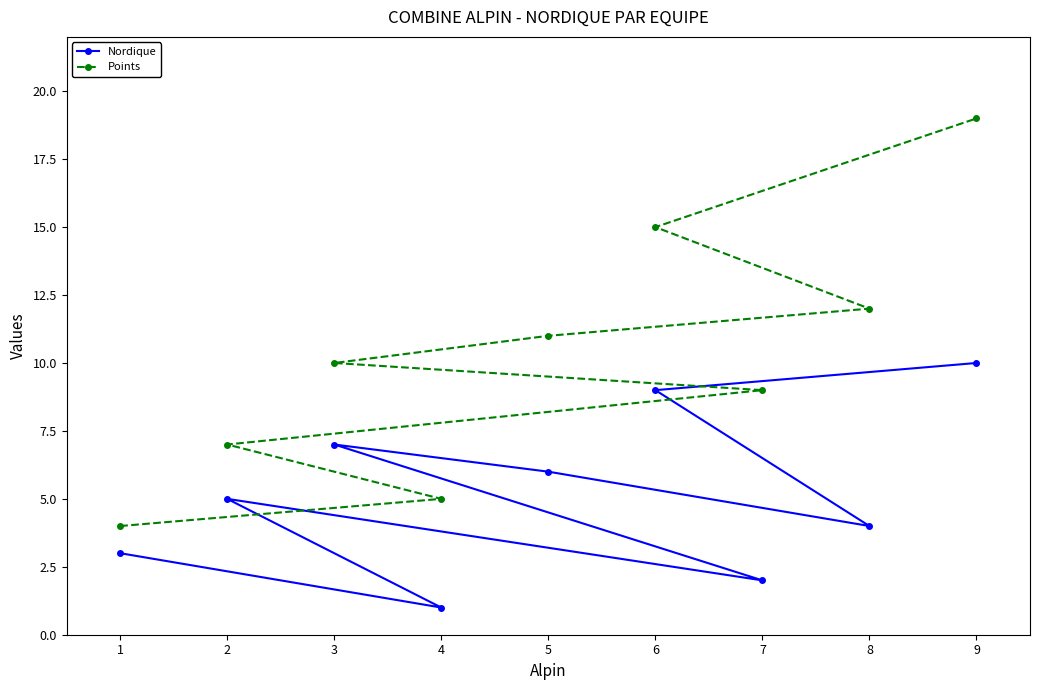

True or false: Points and Nordique intersect in this chart.

False